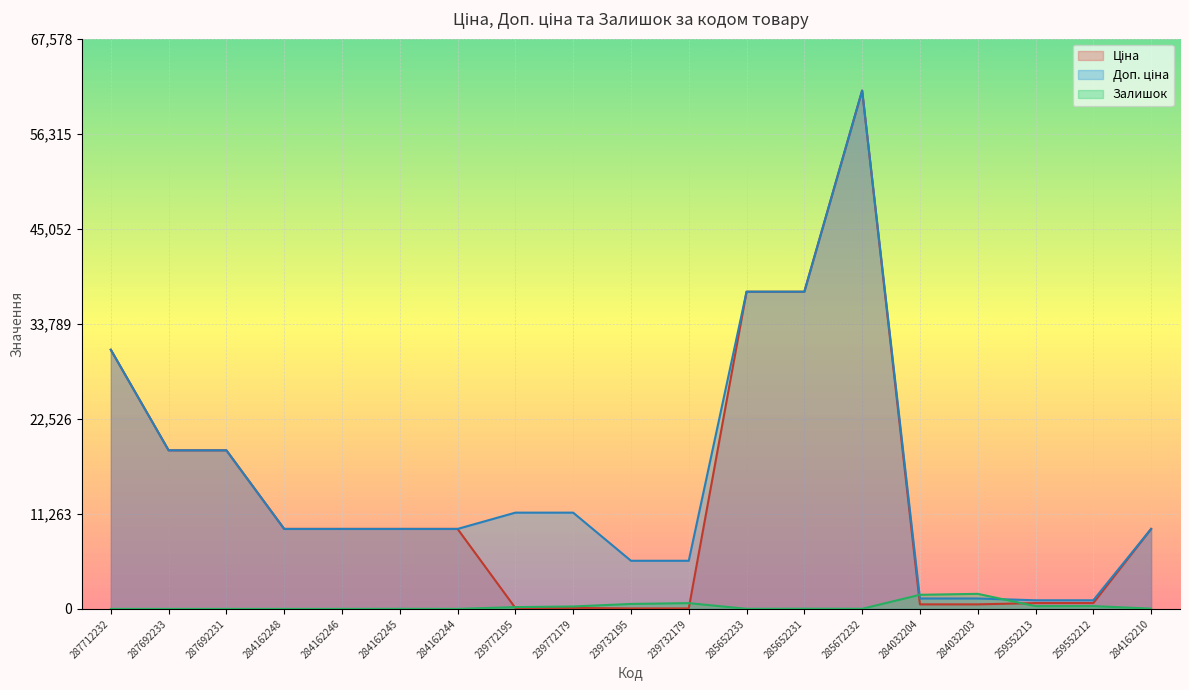

What is the lowest value of the Доп. ціна series?

1024.6